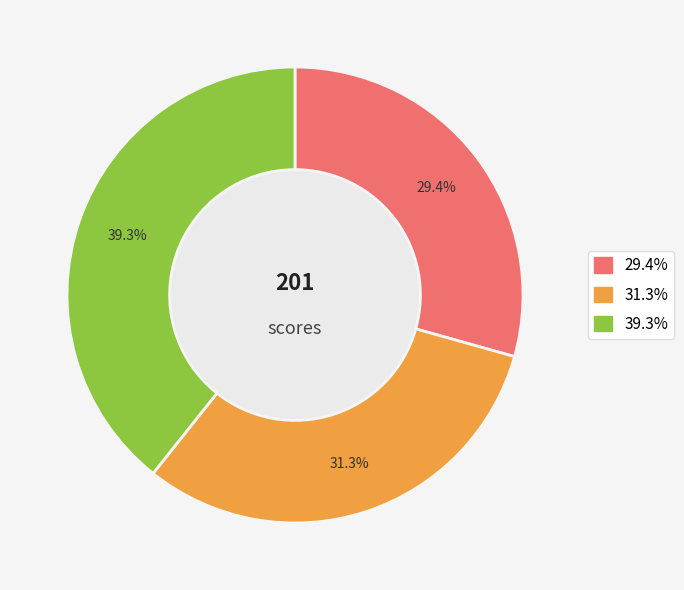

Count the number of slices in the pie.

3